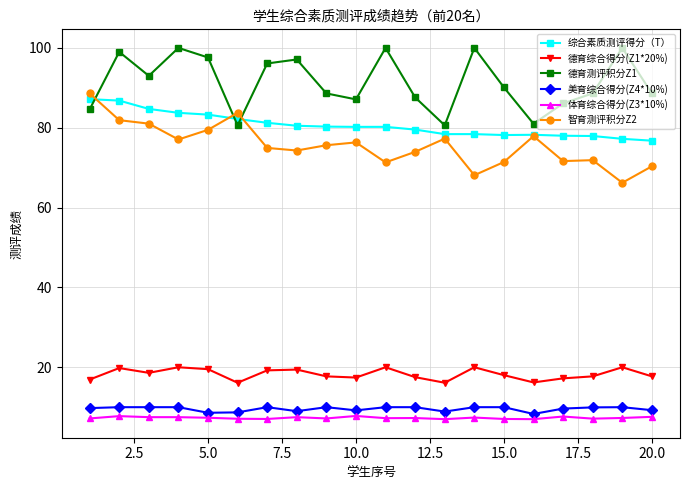

What is the maximum value shown in the chart?

100.0